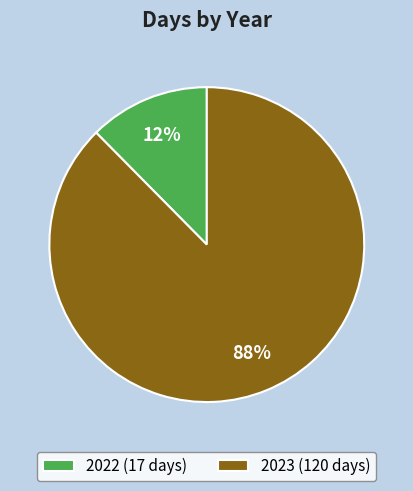

To the nearest percent, what portion does 2023 represent?

88%